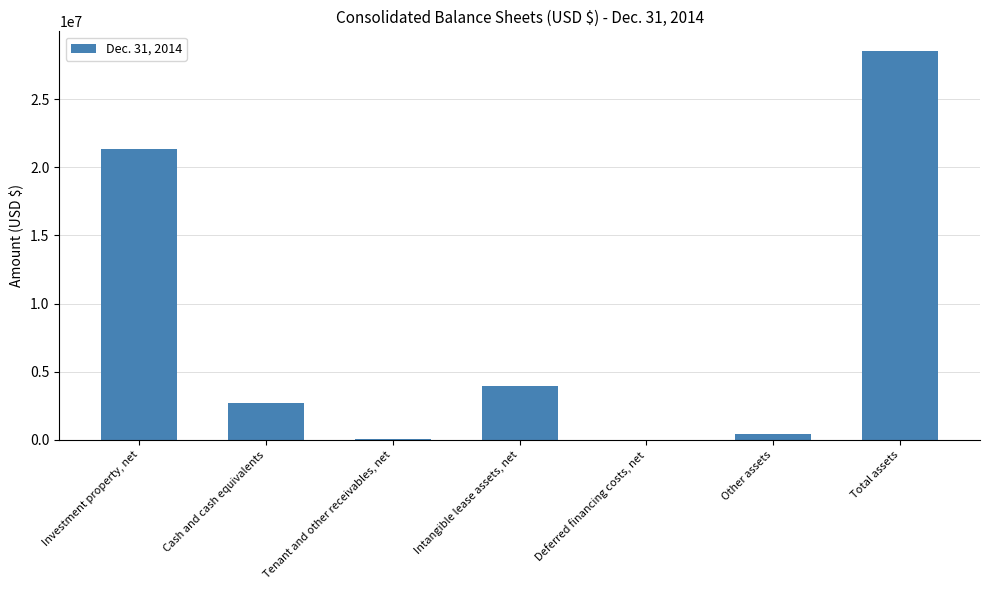

Between Total assets and Other assets, which is larger?

Total assets